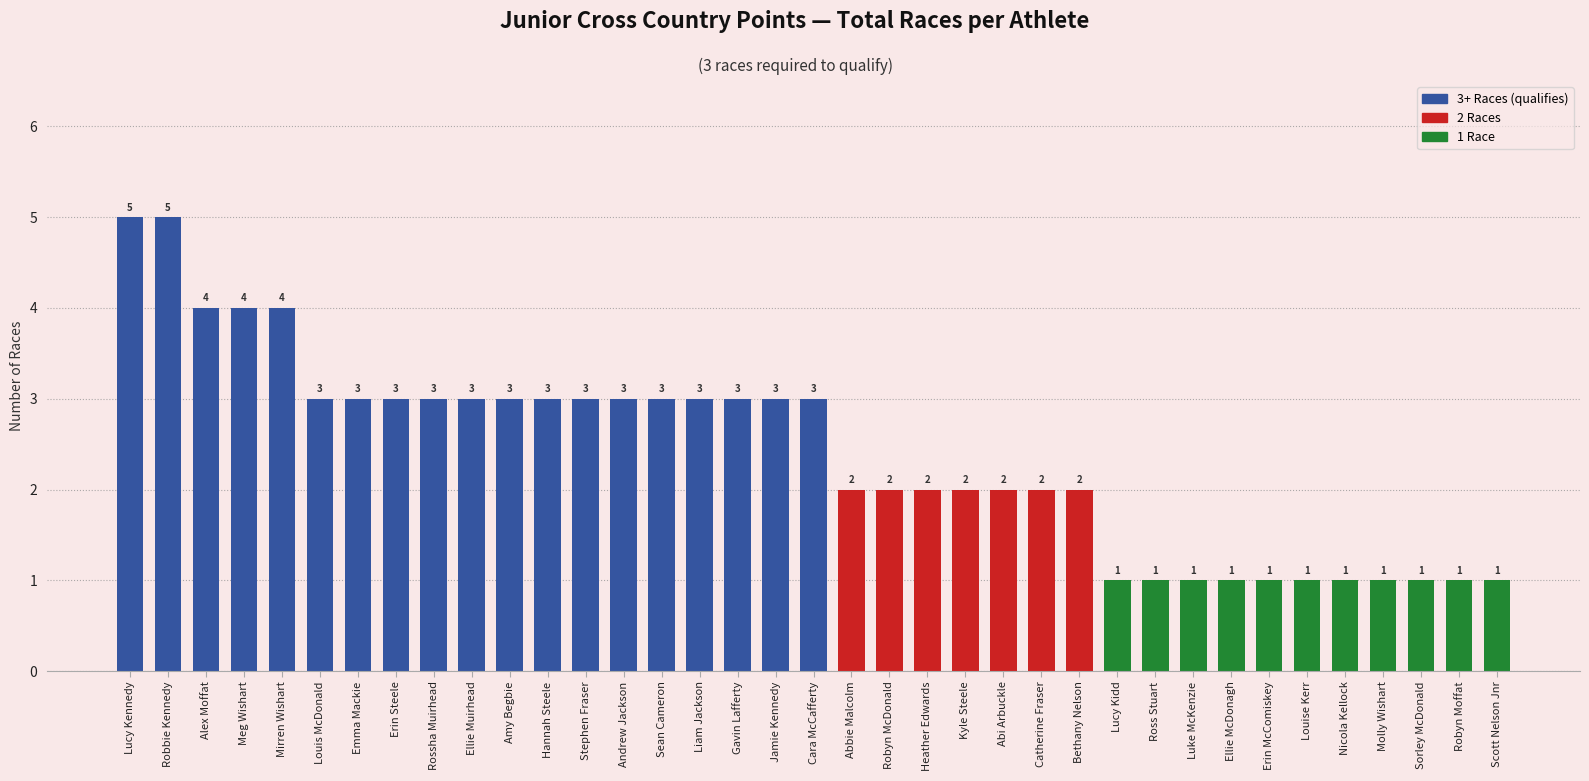

Which has a higher value, Catherine Fraser or Sorley McDonald?

Catherine Fraser